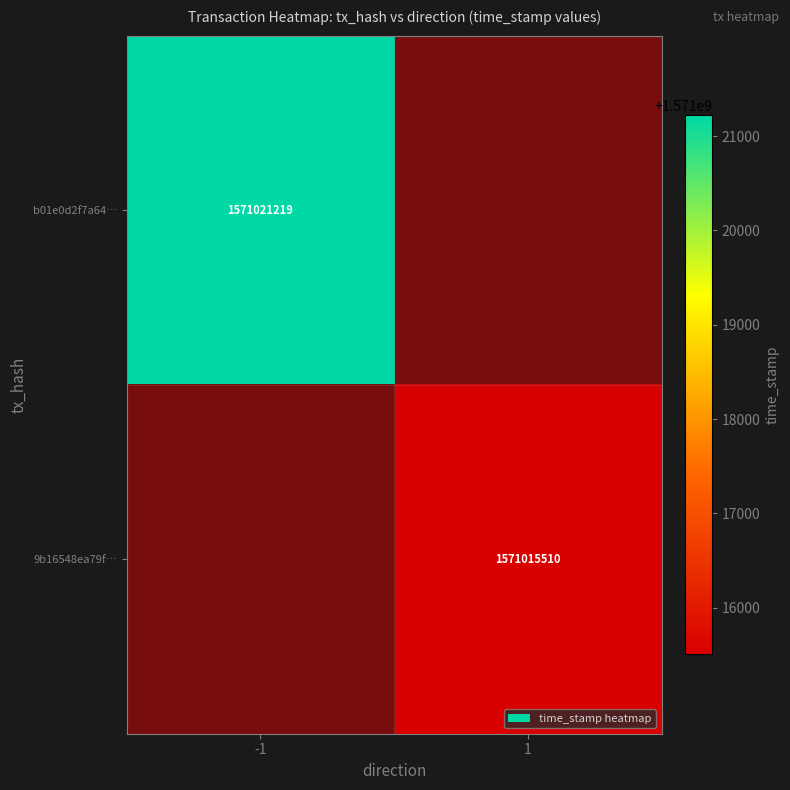

The b01e0d2f7a64… series shows 1571021219 at -1. True or false?

True